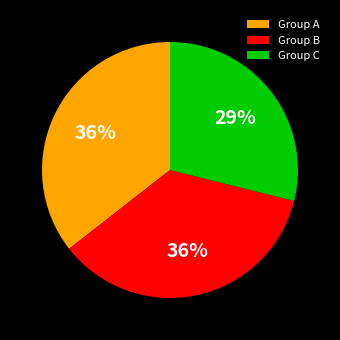

Approximately how many times larger is the value at Group A compared to Group C?

1.2